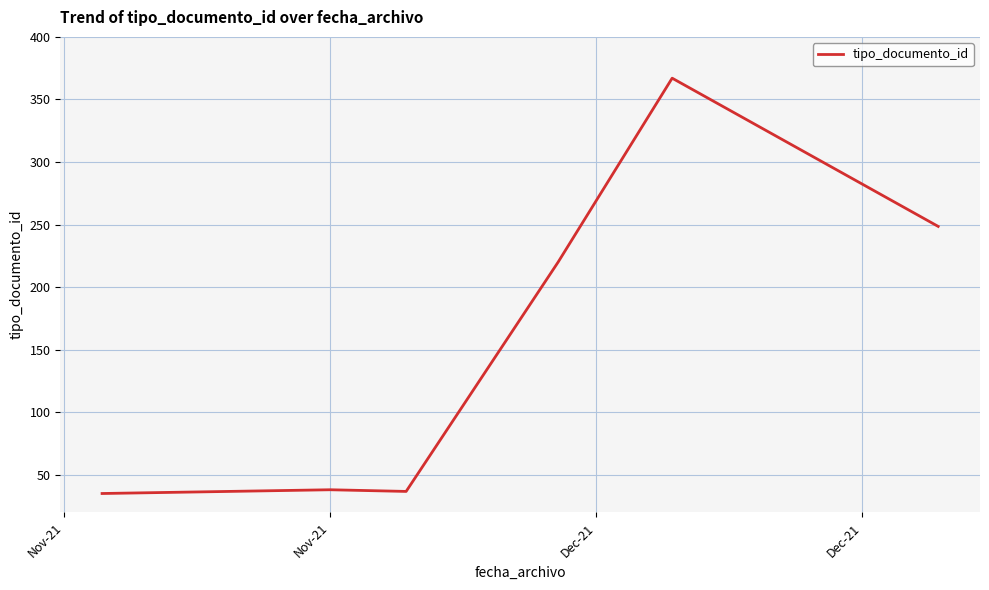

What is the smallest value displayed?

35.0